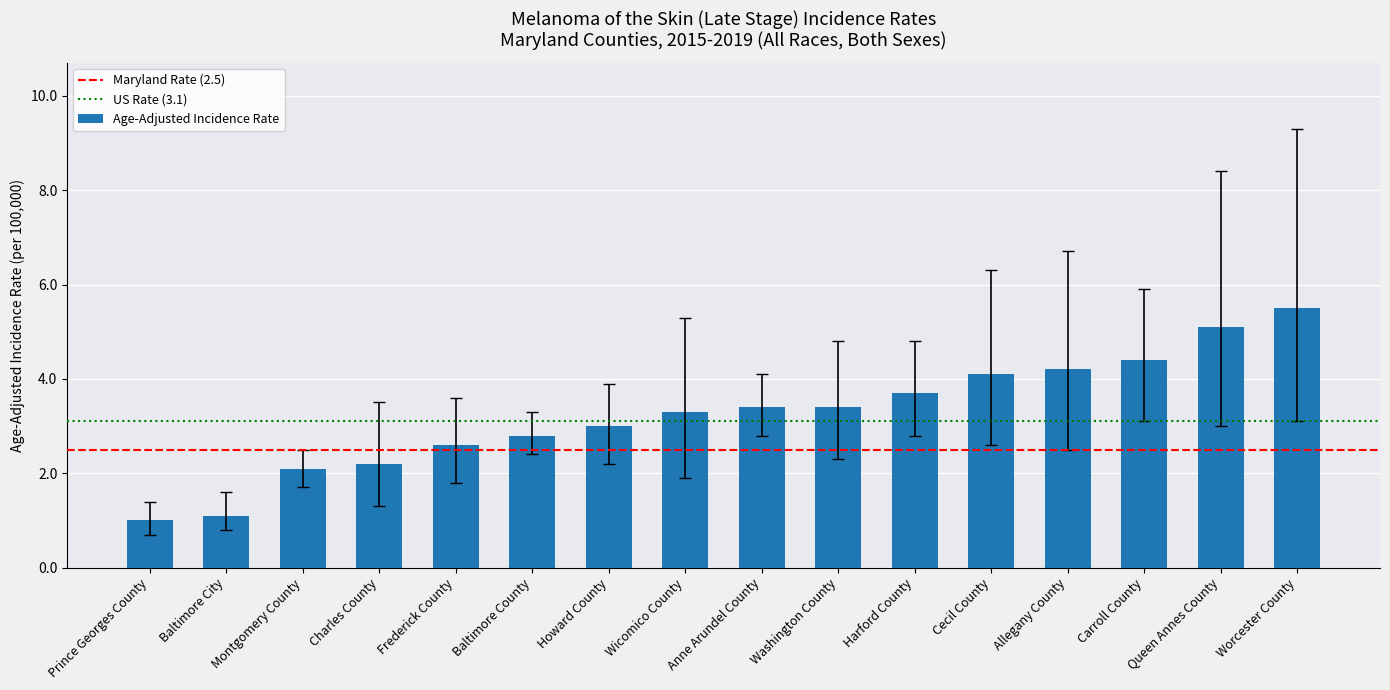

How many bars are there in total?

16